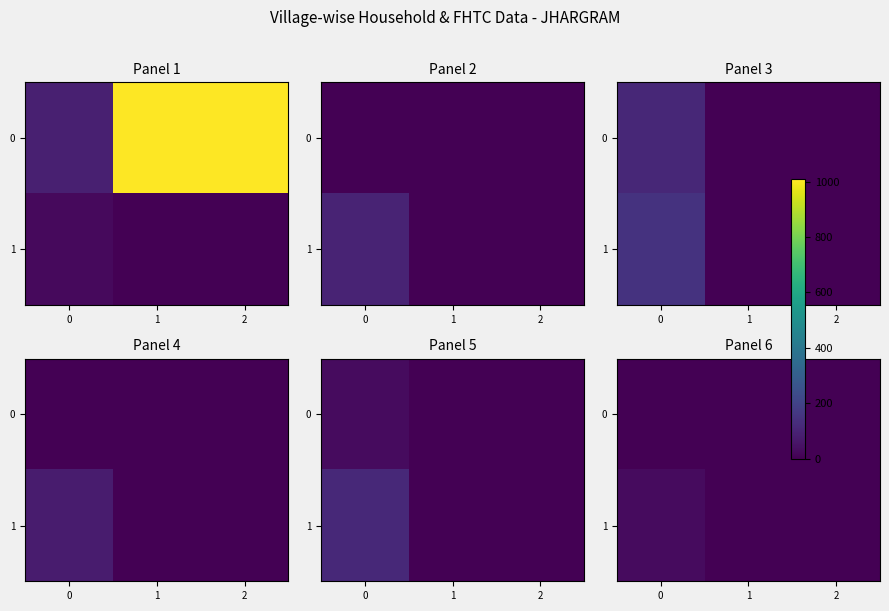

Between 2 and 1, which is larger?

2